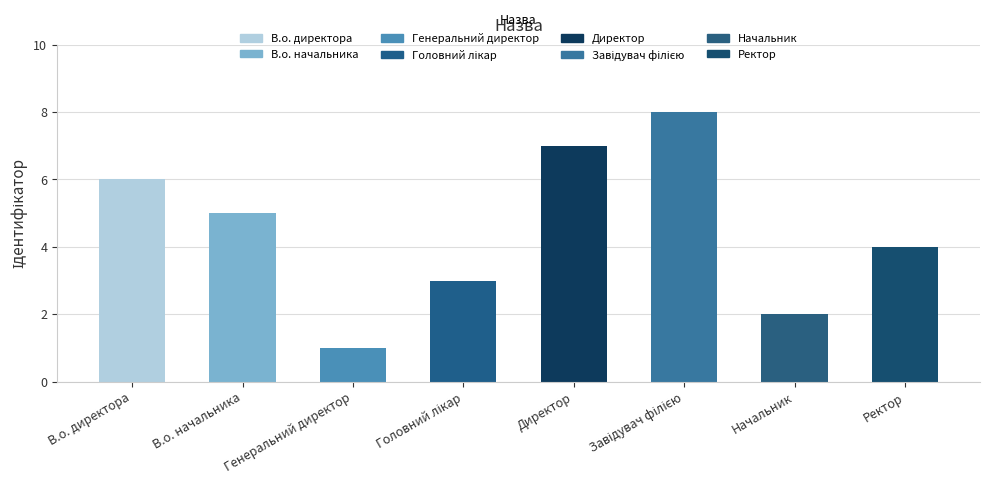

How many data points are less than 5?

4